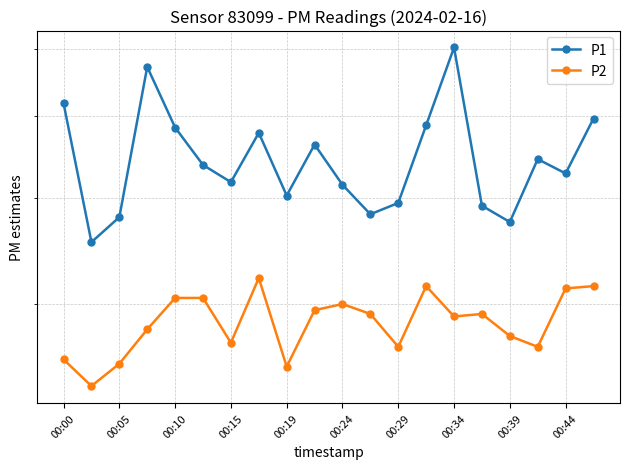

What is the lowest value of the P2 series?

2.4